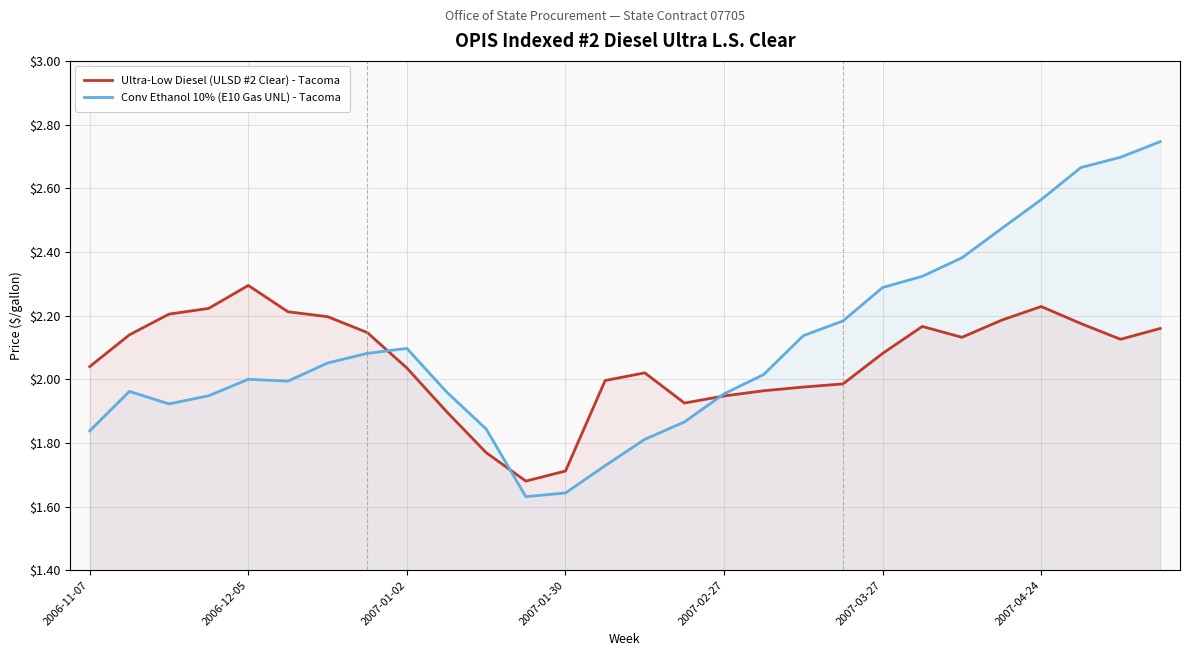

What are all the series names shown in the legend?

Ultra-Low Diesel (ULSD #2 Clear) - Tacoma, Conv Ethanol 10% (E10 Gas UNL) - Tacoma